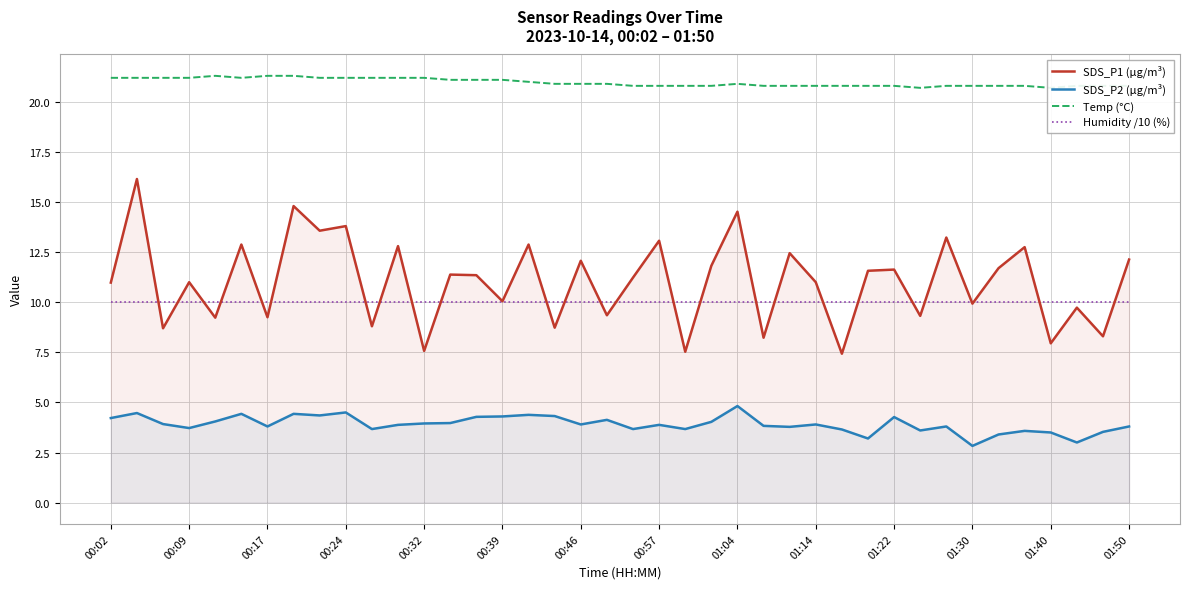

Reading left to right, extract all data points from this chart.

SDS_P1 (µg/m³): 11.0	16.1	8.7	11.0	9.2	12.9	9.2	14.8	13.6	13.8	8.8	12.8	7.6	11.4	11.3	10.1	12.9	8.7	12.1	9.3	11.2	13.1	7.5	11.8	14.5	8.2	12.4	11.0	7.4	11.6	11.6	9.3	13.2	9.9	11.7	12.8	8.0	9.7	8.3	12.1
SDS_P2 (µg/m³): 4.2	4.5	3.9	3.7	4.0	4.4	3.8	4.4	4.3	4.5	3.7	3.9	4.0	4.0	4.3	4.3	4.4	4.3	3.9	4.1	3.7	3.9	3.7	4.0	4.8	3.8	3.8	3.9	3.6	3.2	4.3	3.6	3.8	2.8	3.4	3.6	3.5	3.0	3.5	3.8
Temp (°C): 21.2	21.2	21.2	21.2	21.3	21.2	21.3	21.3	21.2	21.2	21.2	21.2	21.2	21.1	21.1	21.1	21.0	20.9	20.9	20.9	20.8	20.8	20.8	20.8	20.9	20.8	20.8	20.8	20.8	20.8	20.8	20.7	20.8	20.8	20.8	20.8	20.7	20.8	20.8	20.8
Humidity /10 (%): 10.0	10.0	10.0	10.0	10.0	10.0	10.0	10.0	10.0	10.0	10.0	10.0	10.0	10.0	10.0	10.0	10.0	10.0	10.0	10.0	10.0	10.0	10.0	10.0	10.0	10.0	10.0	10.0	10.0	10.0	10.0	10.0	10.0	10.0	10.0	10.0	10.0	10.0	10.0	10.0